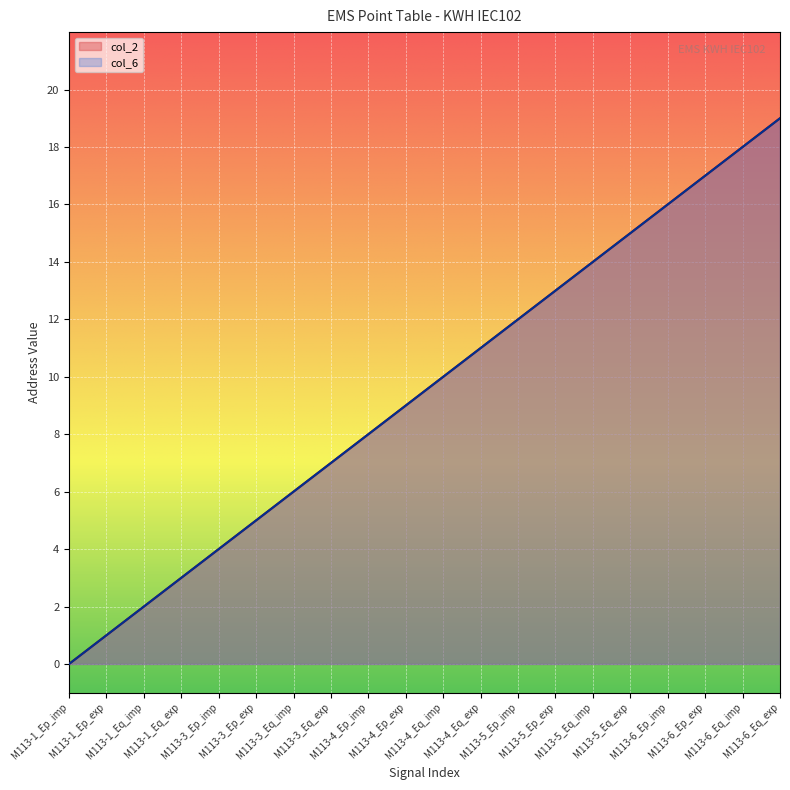

What is the label of the 18th point from the left?

M113-6_Ep_exp